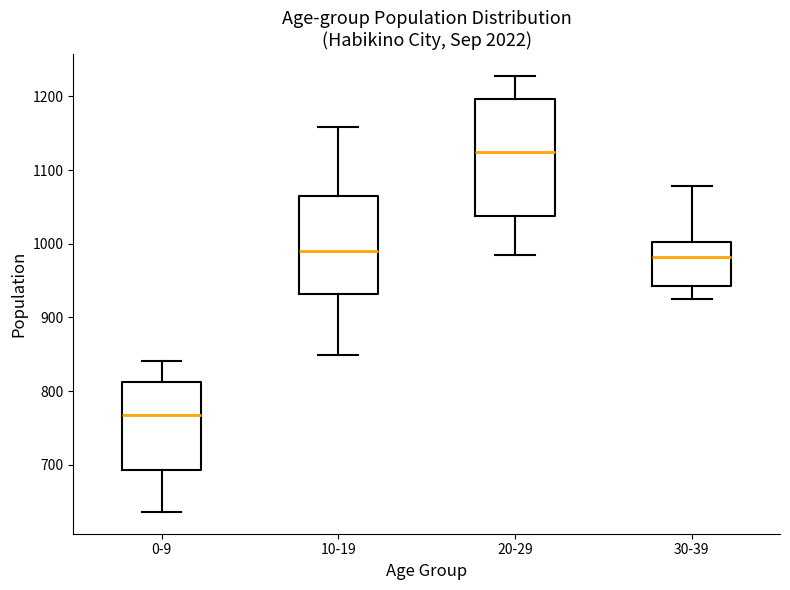

Where does the lower whisker of the box for 0-9 end on the y-axis? The values are not printed on the chart, so give them approximately, as read against the axis.

640